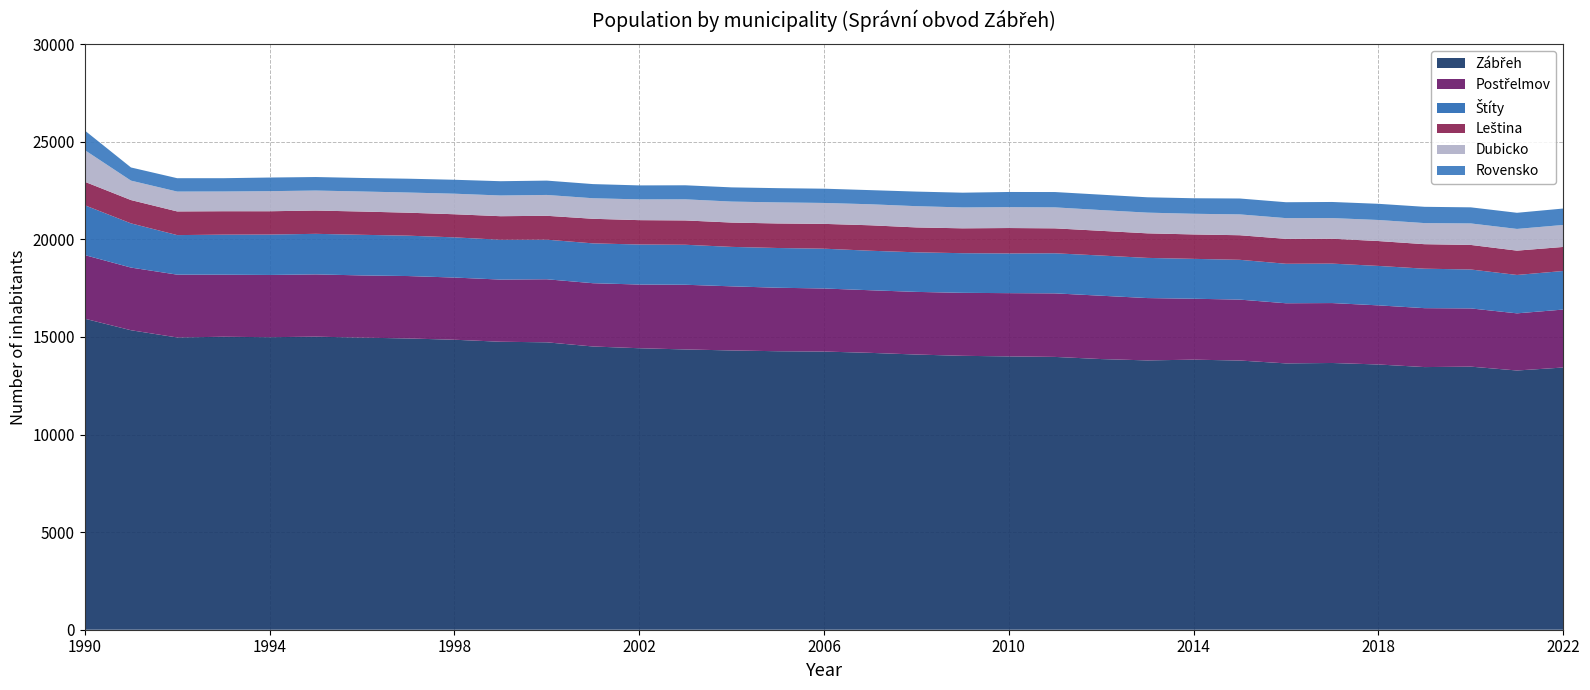

Reading right to left, transcribe all the data shown in this chart.

Zábřeh: 2022=13434	2021=13281	2020=13479	2019=13456	2018=13589	2017=13666	2016=13645	2015=13792	2014=13836	2013=13798	2012=13867	2011=13977	2010=14004	2009=14033	2008=14099	2007=14185	2006=14252	2005=14268	2004=14308	2003=14360	2002=14422	2001=14511	2000=14725	1999=14754	1998=14857	1997=14923	1996=14965	1995=15015	1994=14987	1993=15010	1992=14973	1991=15344	1990=15935
Postřelmov: 2022=2969	2021=2928	2020=2983	2019=3019	2018=3029	2017=3070	2016=3081	2015=3121	2014=3122	2013=3194	2012=3245	2011=3256	2010=3240	2009=3227	2008=3209	2007=3208	2006=3231	2005=3253	2004=3285	2003=3314	2002=3264	2001=3242	2000=3230	1999=3185	1998=3186	1997=3197	1996=3187	1995=3190	1994=3189	1993=3180	1992=3219	1991=3210	1990=3259
Štíty: 2022=1976	2021=1967	2020=1994	2019=2022	2018=2021	2017=2021	2016=2023	2015=2039	2014=2043	2013=2058	2012=2059	2011=2053	2010=2034	2009=2031	2008=2028	2007=2024	2006=2039	2005=2036	2004=2021	2003=2049	2002=2050	2001=2041	2000=2029	1999=2040	1998=2059	1997=2069	1996=2081	1995=2078	1994=2070	1993=2051	1992=2026	1991=2265	1990=2553
Leština: 2022=1232	2021=1246	2020=1258	2019=1255	2018=1274	2017=1275	2016=1276	2015=1259	2014=1251	2013=1258	2012=1265	2011=1278	2010=1302	2009=1274	2008=1275	2007=1304	2006=1271	2005=1257	2004=1246	2003=1246	2002=1248	2001=1260	2000=1223	1999=1207	1998=1184	1997=1177	1996=1192	1995=1193	1994=1194	1993=1200	1992=1213	1991=1194	1990=1203
Dubicko: 2022=1127	2021=1112	2020=1102	2019=1081	2018=1079	2017=1058	2016=1063	2015=1068	2014=1058	2013=1061	2012=1064	2011=1074	2010=1069	2009=1070	2008=1089	2007=1077	2006=1072	2005=1079	2004=1075	2003=1082	2002=1064	2001=1052	2000=1068	1999=1061	1998=1053	1997=1033	1996=1027	1995=1024	1994=1029	1993=1011	1992=1017	1991=996	1990=1623
Rovensko: 2022=841	2021=827	2020=824	2019=834	2018=829	2017=825	2016=814	2015=814	2014=796	2013=786	2012=789	2011=786	2010=778	2009=756	2008=747	2007=724	2006=731	2005=730	2004=728	2003=719	2002=716	2001=725	2000=735	1999=732	1998=714	1997=708	1996=692	1995=693	1994=698	1993=681	1992=685	1991=674	1990=1004